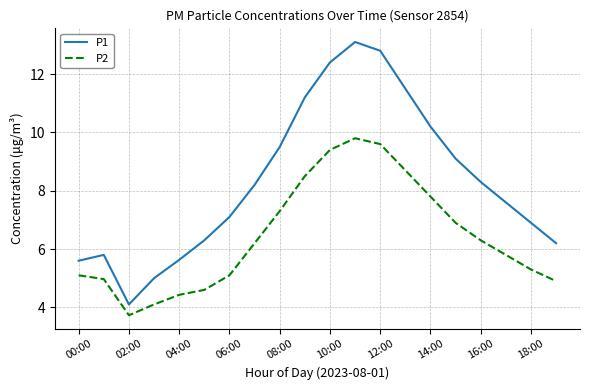

What is the minimum value for P1?

4.1